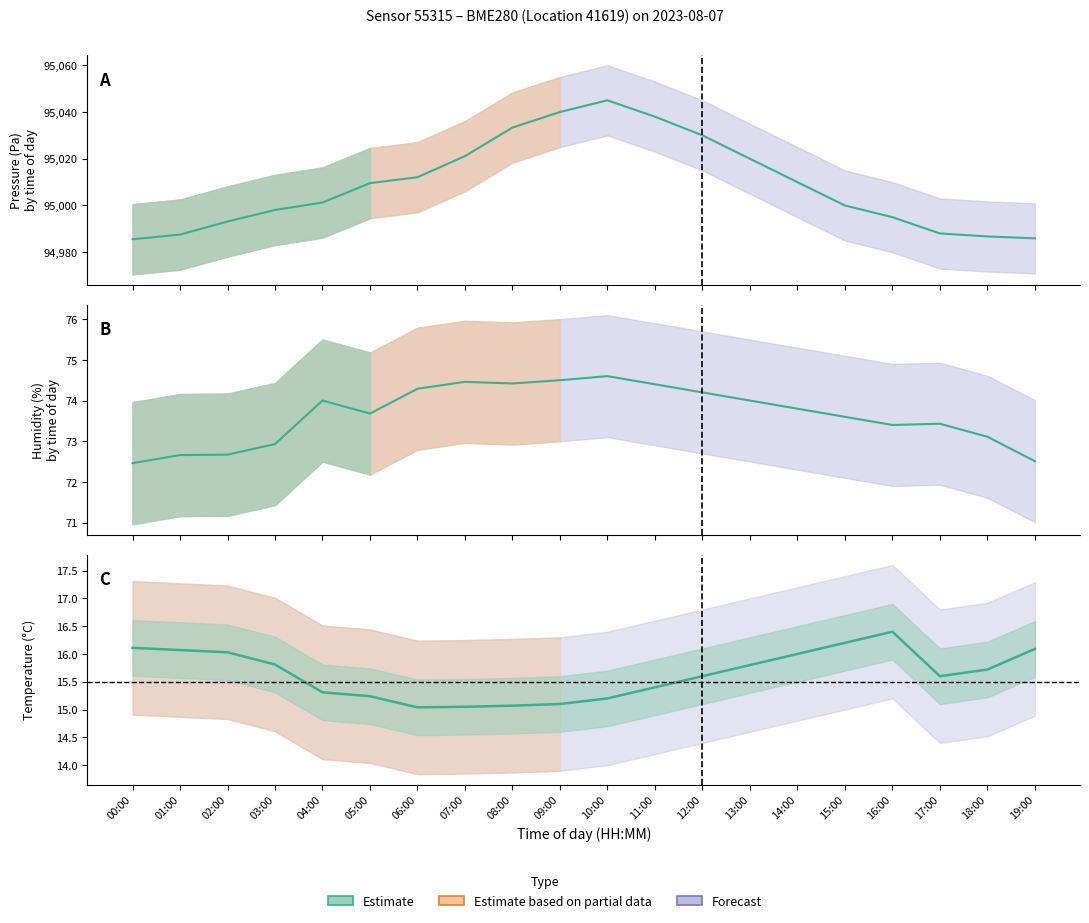

Is this an area chart (filled region under the line)?

No